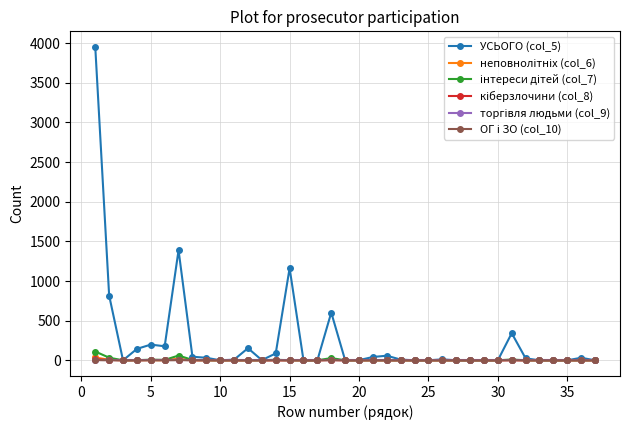

Which series has the largest total across all categories?

УСЬОГО (col_5)